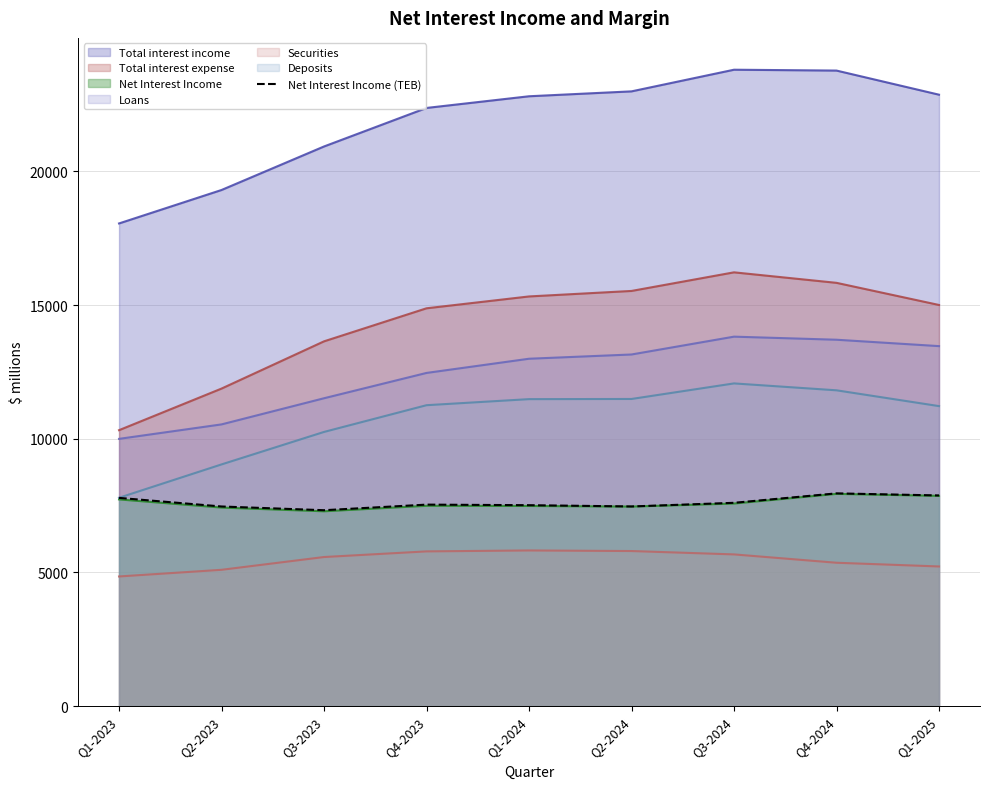

Count the number of categories in the chart.

9